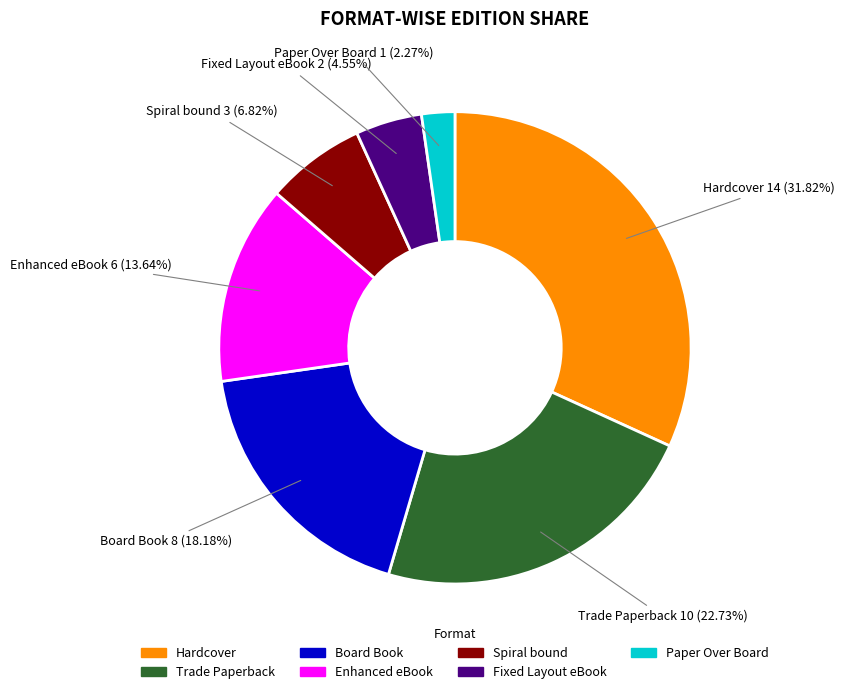

To the nearest percent, what portion does Hardcover represent?

32%